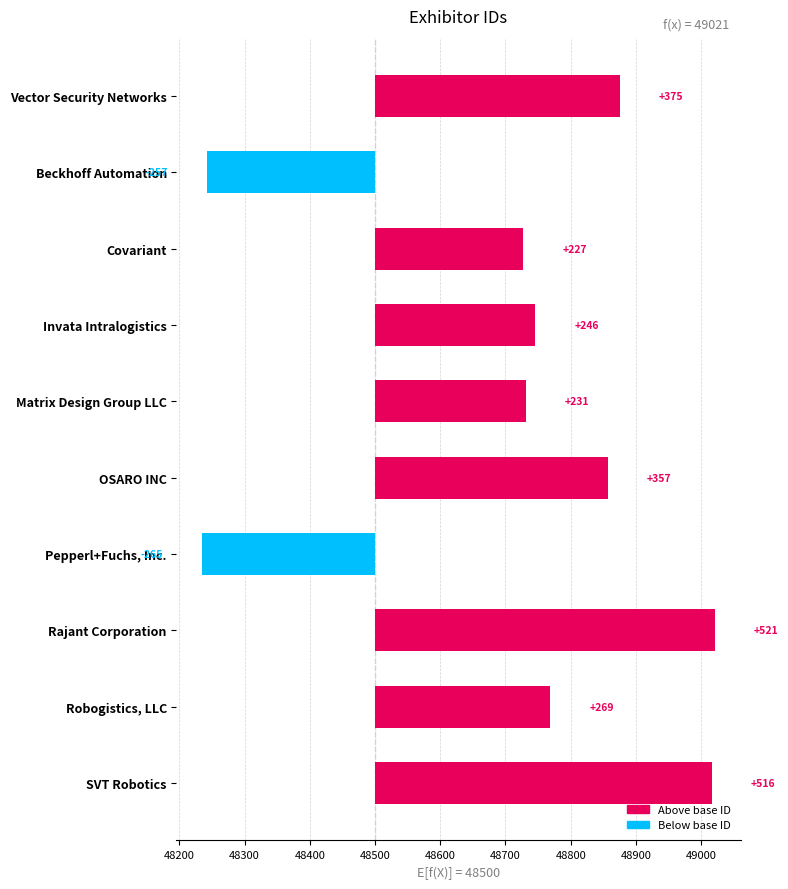

How many series are shown in this chart?

1